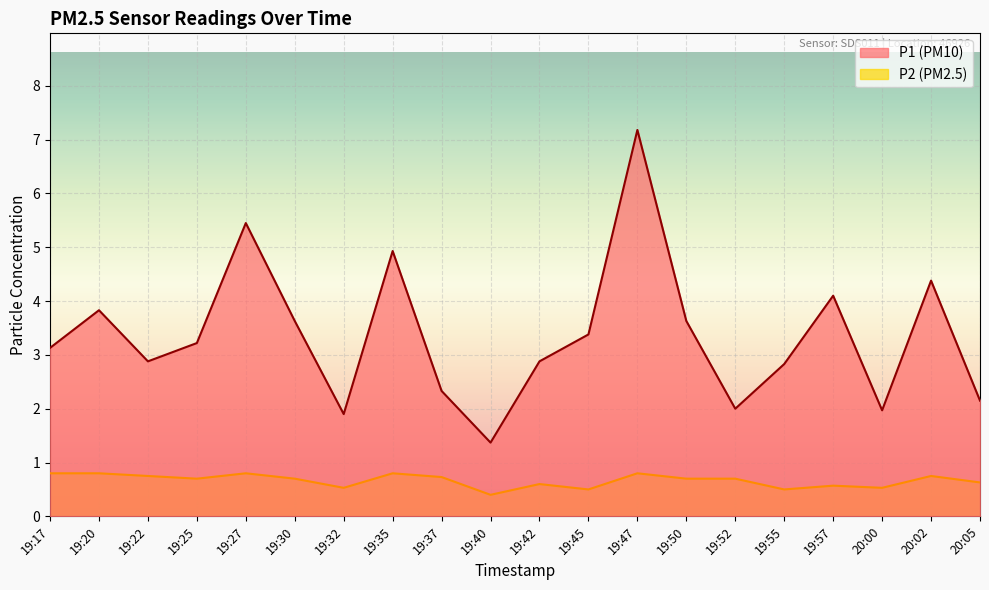

What is the sum of all P2 values?

13.3